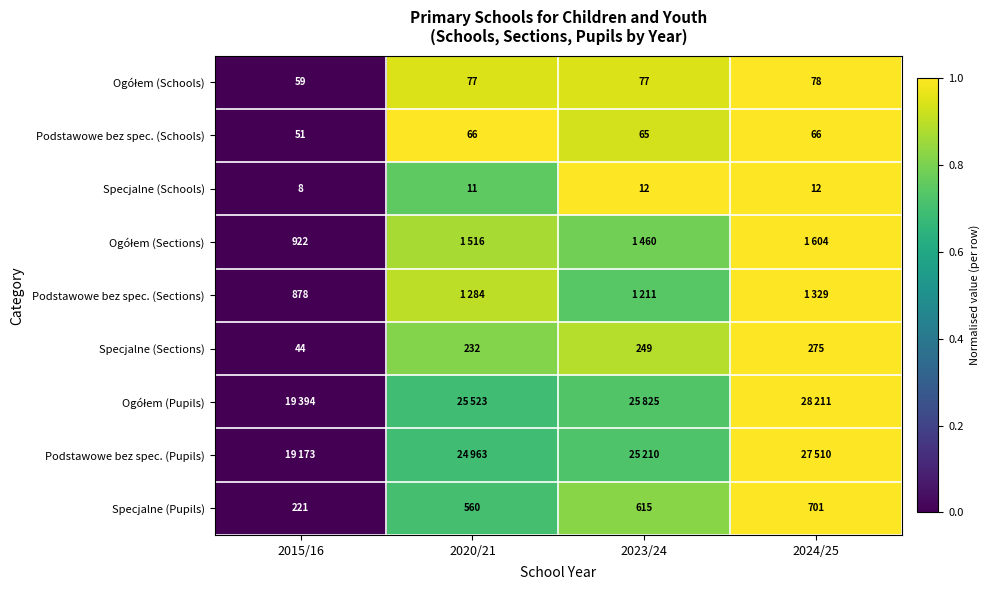

Count the Specjalne (Schools) values in the range 0 to 1.

4